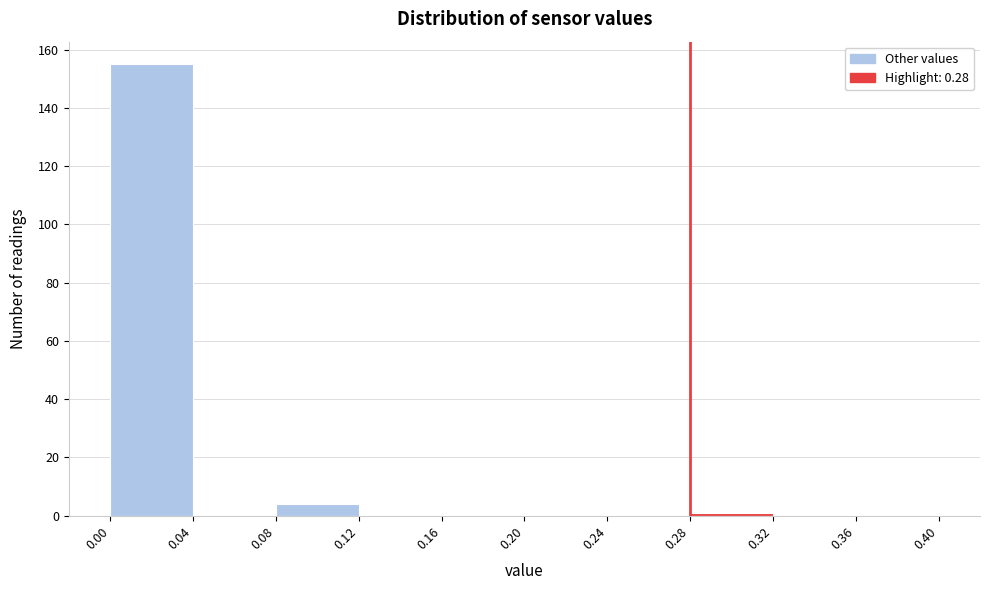

Over which range of the x-axis is the bar tallest?

0.00 to 0.04